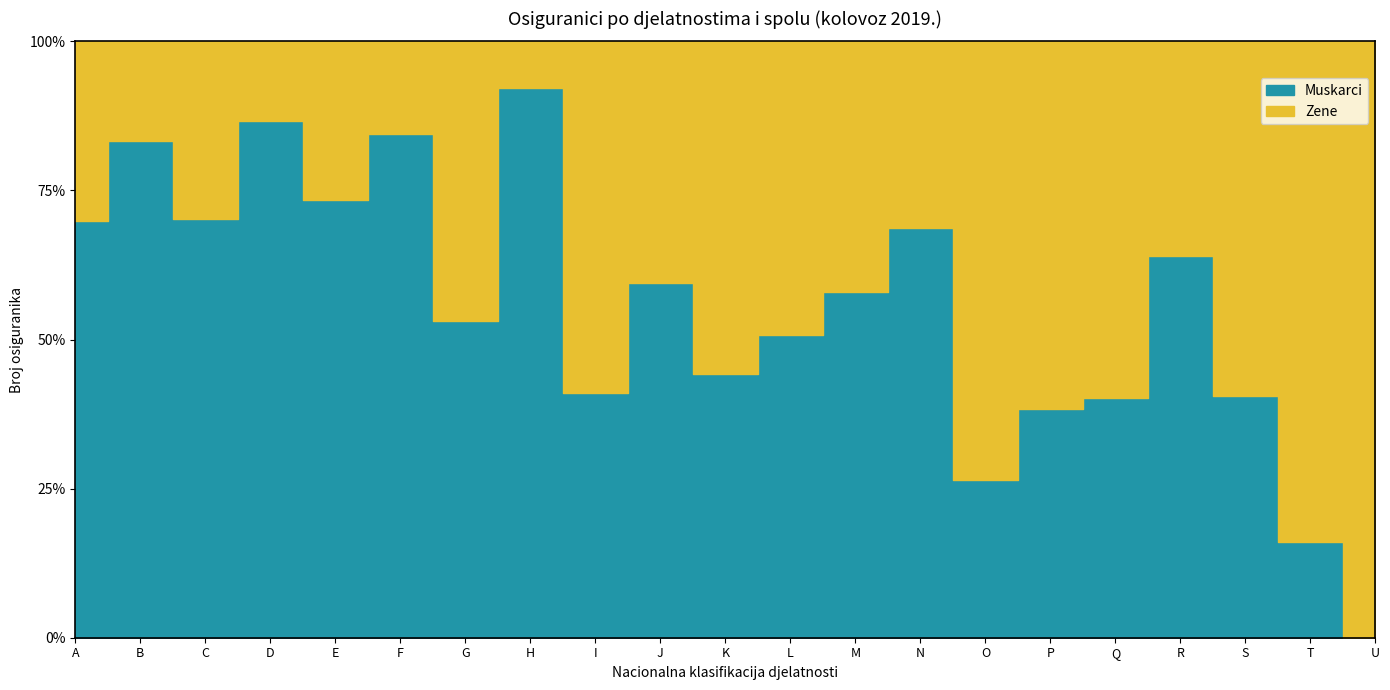

The Zene series shows 33 at H. True or false?

False